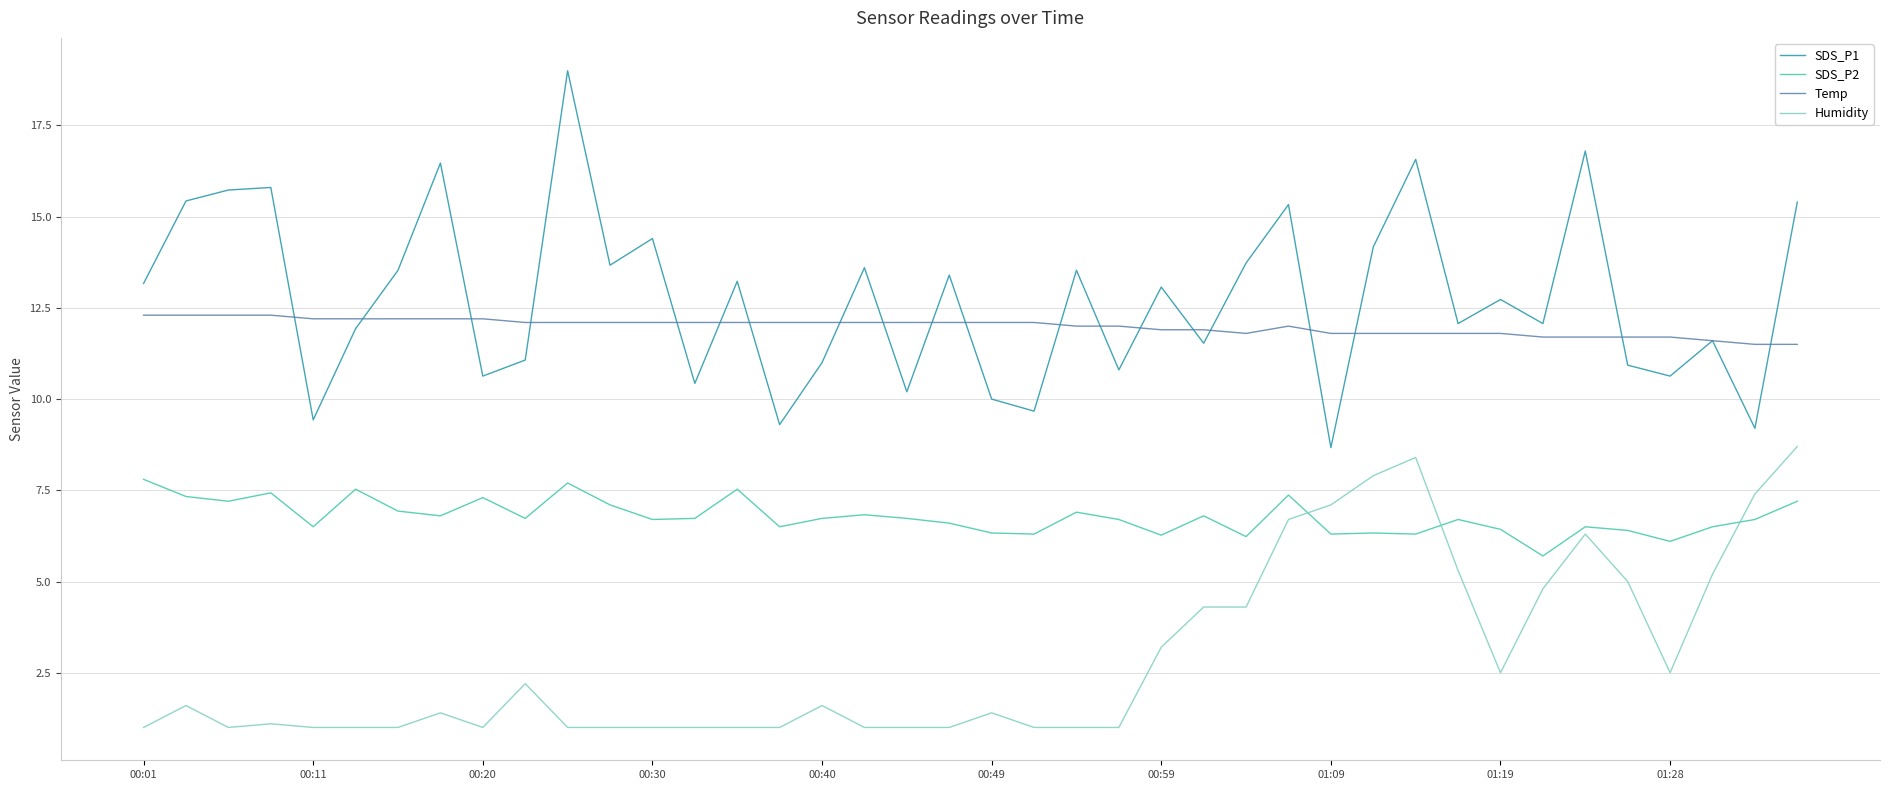

True or false: Temp and Humidity intersect in this chart.

False